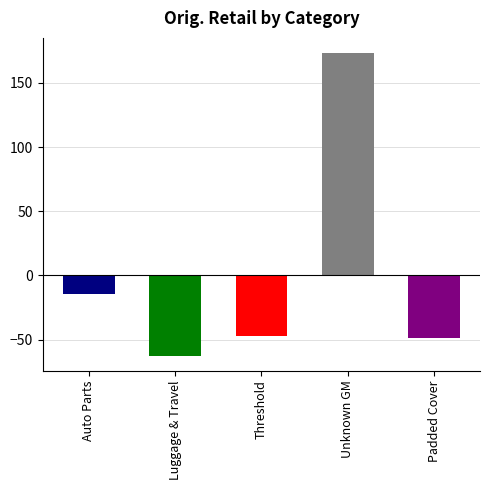

How many values exceed -47?

2